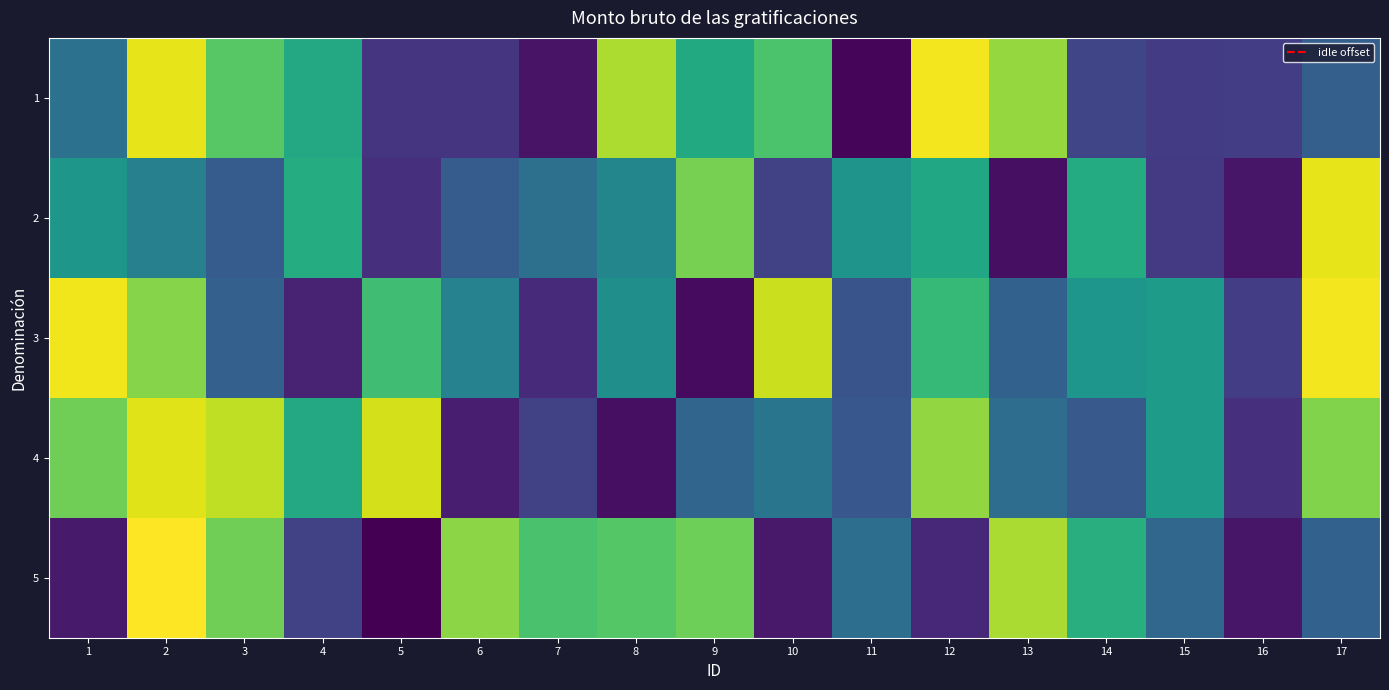

At which category is the sum across all series the highest?

2